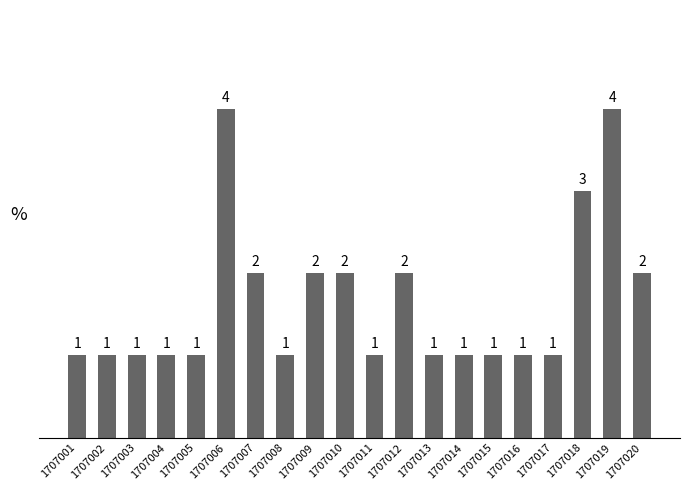

Does the chart contain any negative values?

No